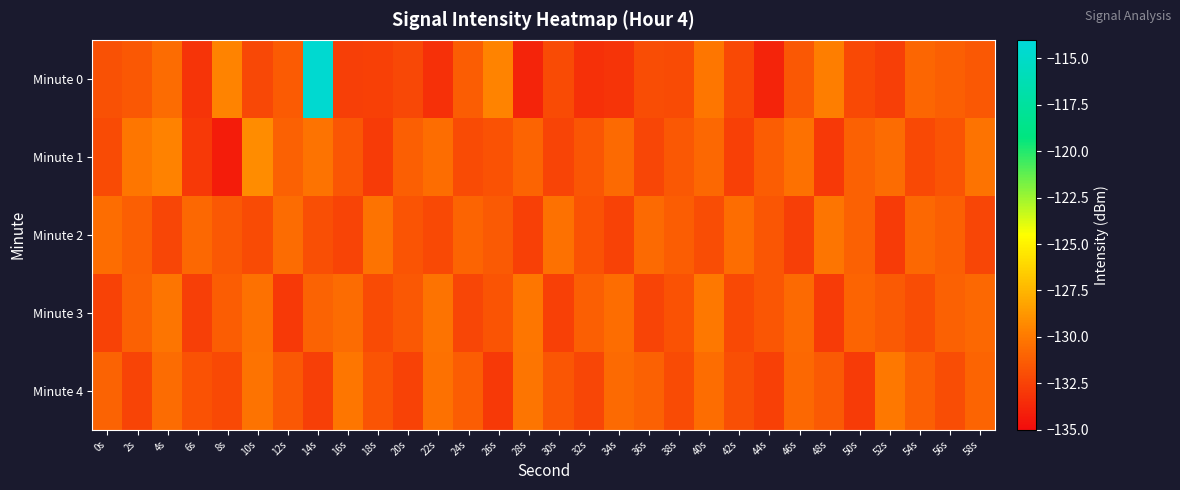

At which category is the sum across all series the highest?

14s